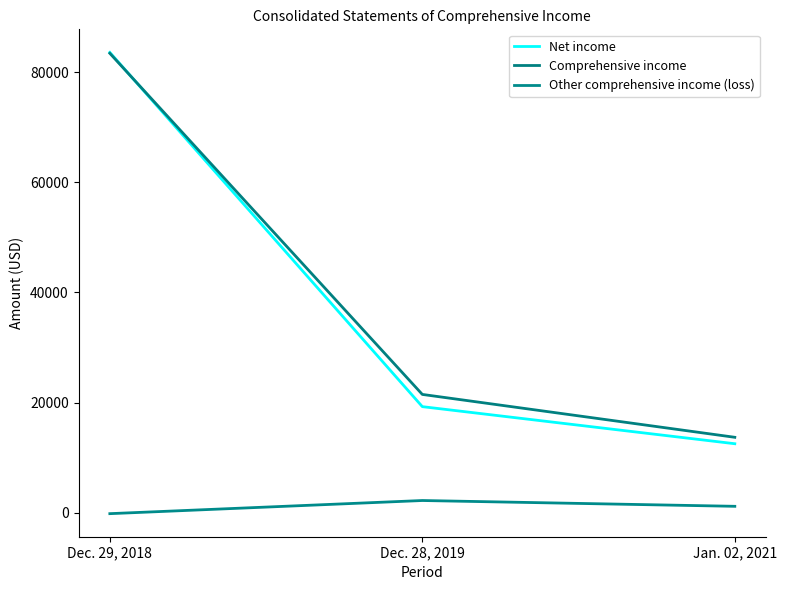

How many lines are shown in the chart?

3